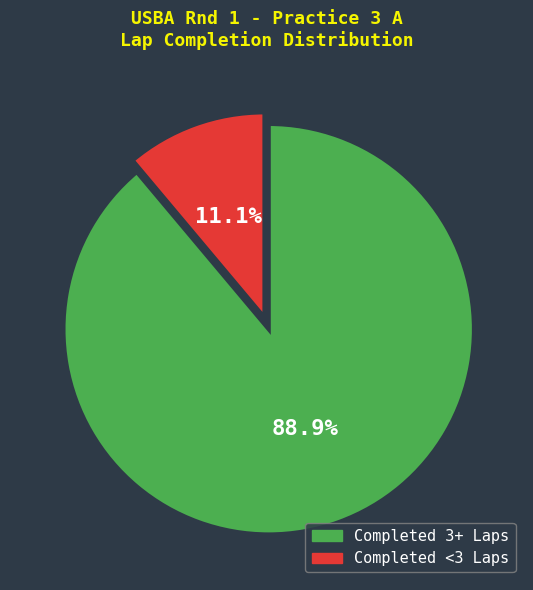

Which slice is the smallest?

Completed <3 Laps